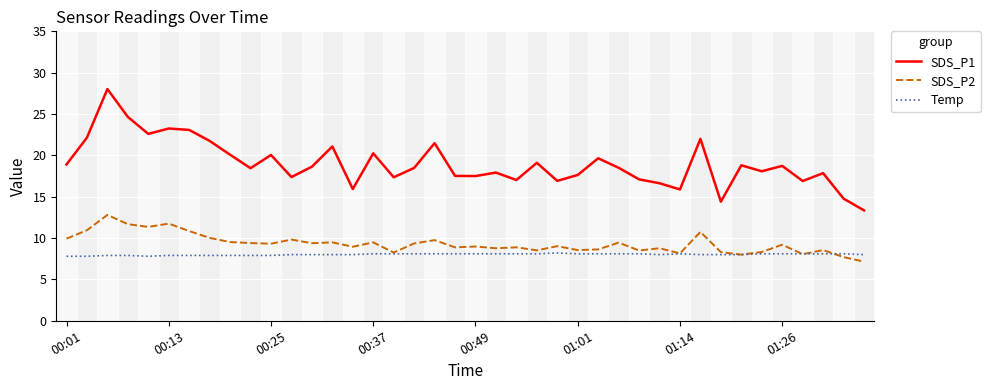

True or false: SDS_P1 and Temp cross at least once.

False